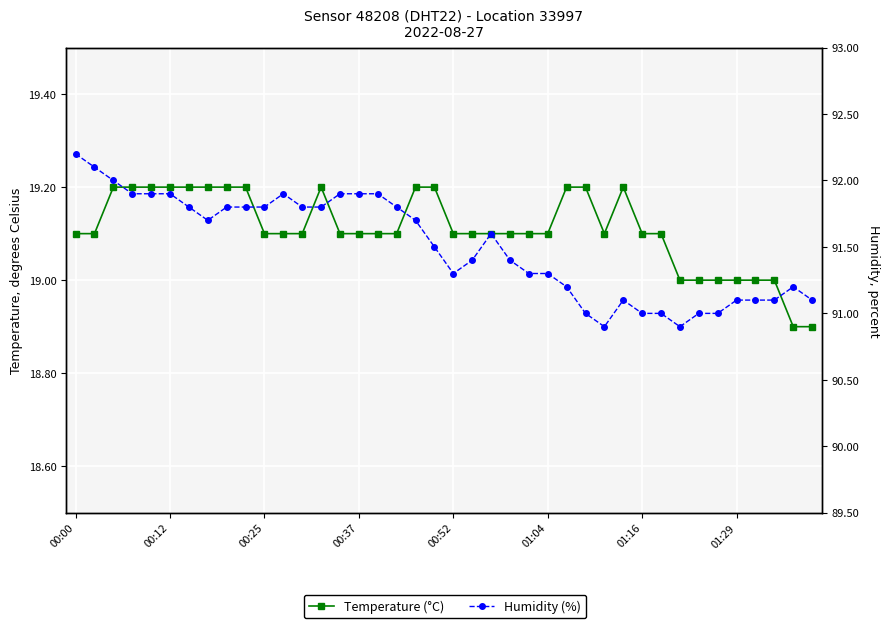

What are all the series names shown in the legend?

Temperature (°C), Humidity (%)